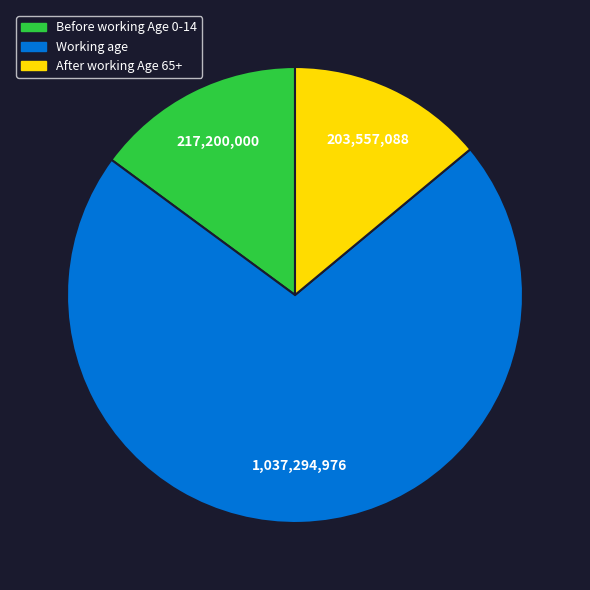

Is there any slice that represents more than half of the pie?

Yes